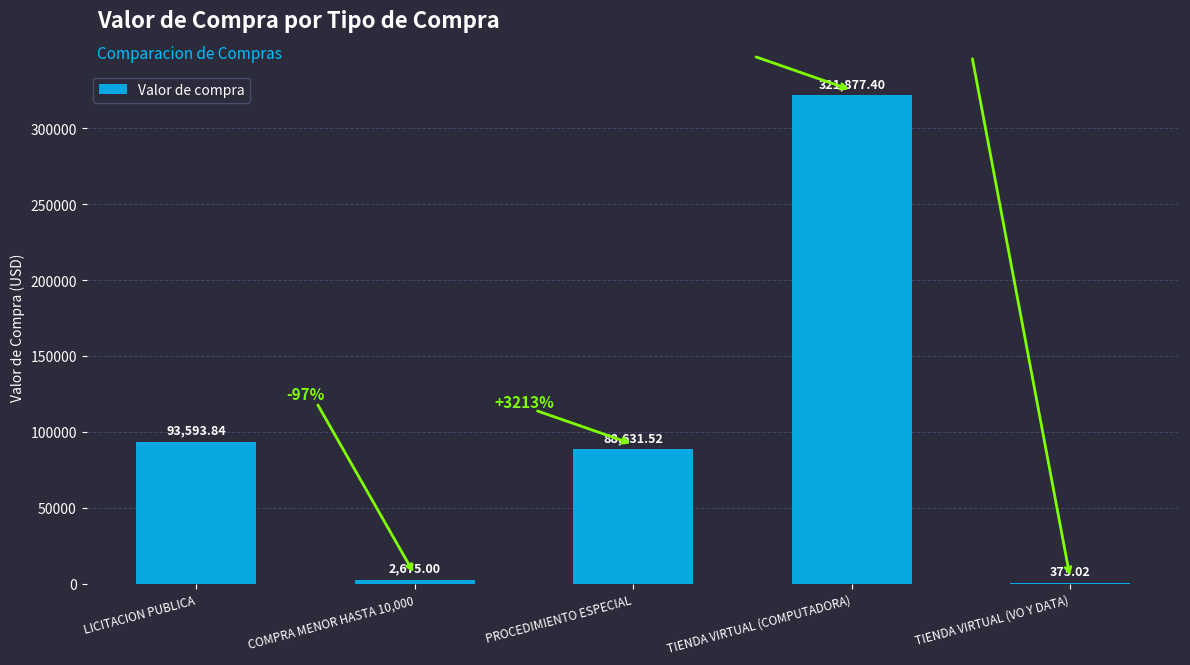

Which label corresponds to the largest value in the chart?

TIENDA VIRTUAL (COMPUTADORA)